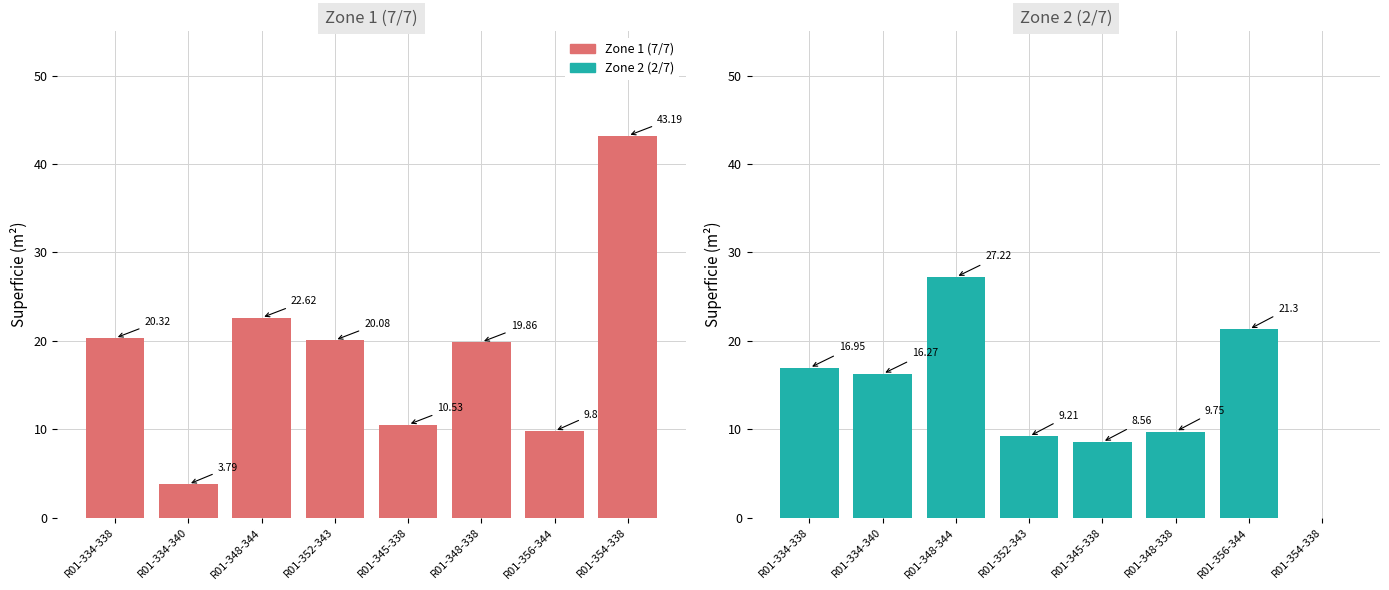

What is the approximate value of Zone 2 (2/7) at R01-334-338?

16.9